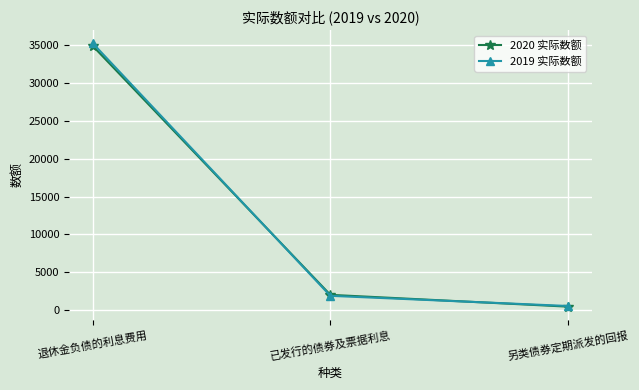

At which label does 2019 实际数额 first exceed 1894?

退休金负债的利息费用